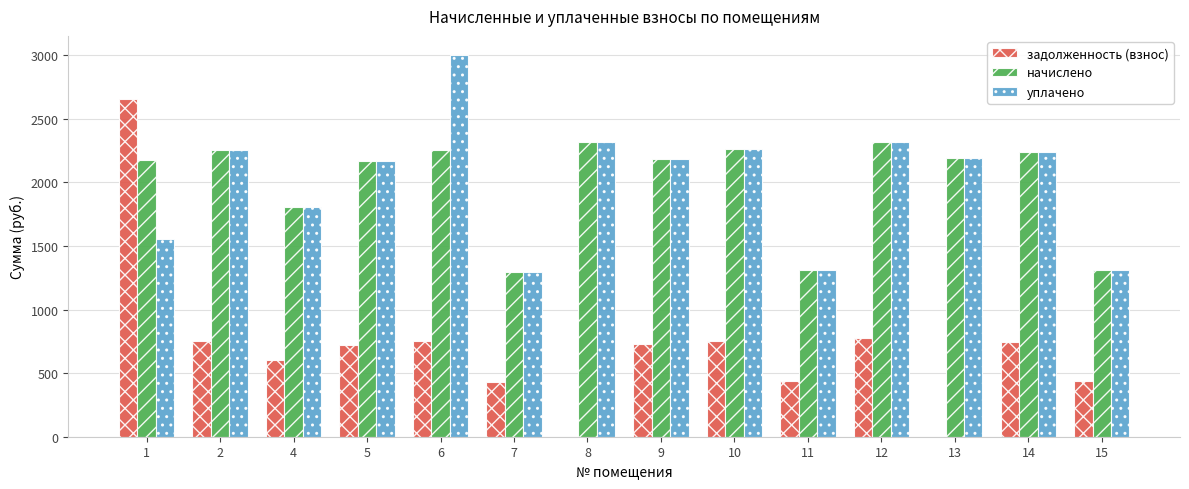

What is the sum of the задолженность (взнос) values at 13 and 11?

436.3